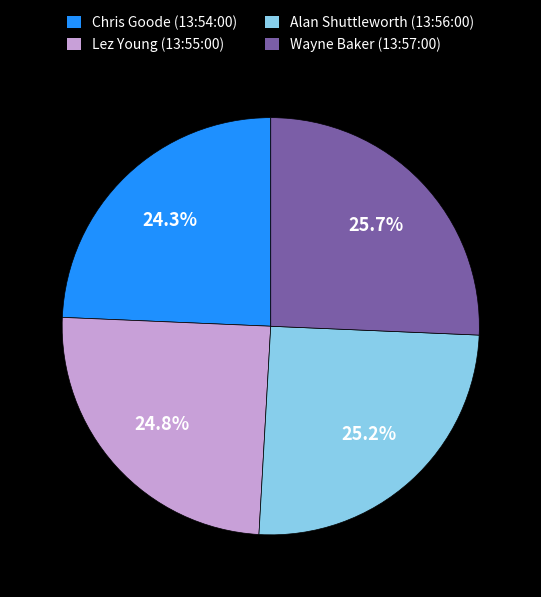

To the nearest percent, what portion does Wayne Baker (13:57:00) represent?

26%